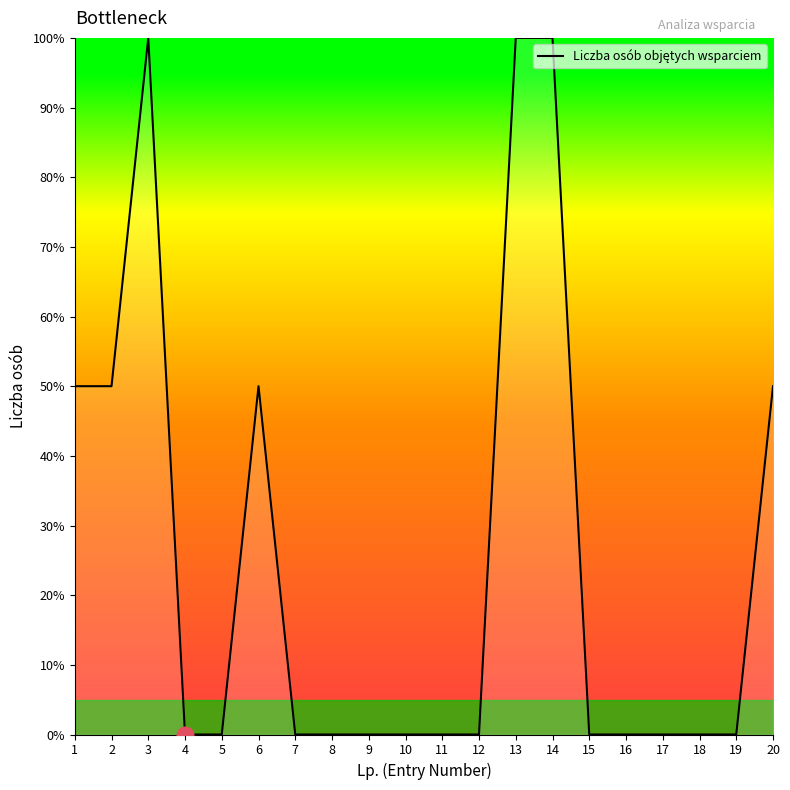

Reading left to right, transcribe all the data shown in this chart.

1=0.5	2=0.5	3=1.0	4=0.0	5=0.0	6=0.5	7=0.0	8=0.0	9=0.0	10=0.0	11=0.0	12=0.0	13=1.0	14=1.0	15=0.0	16=0.0	17=0.0	18=0.0	19=0.0	20=0.5